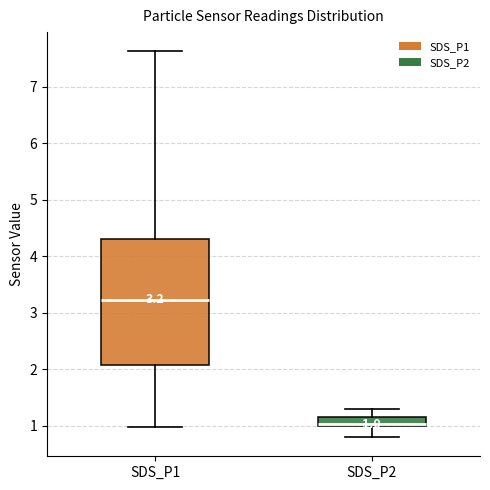

Which box is the tallest, from its lower edge to its upper edge?

SDS_P1